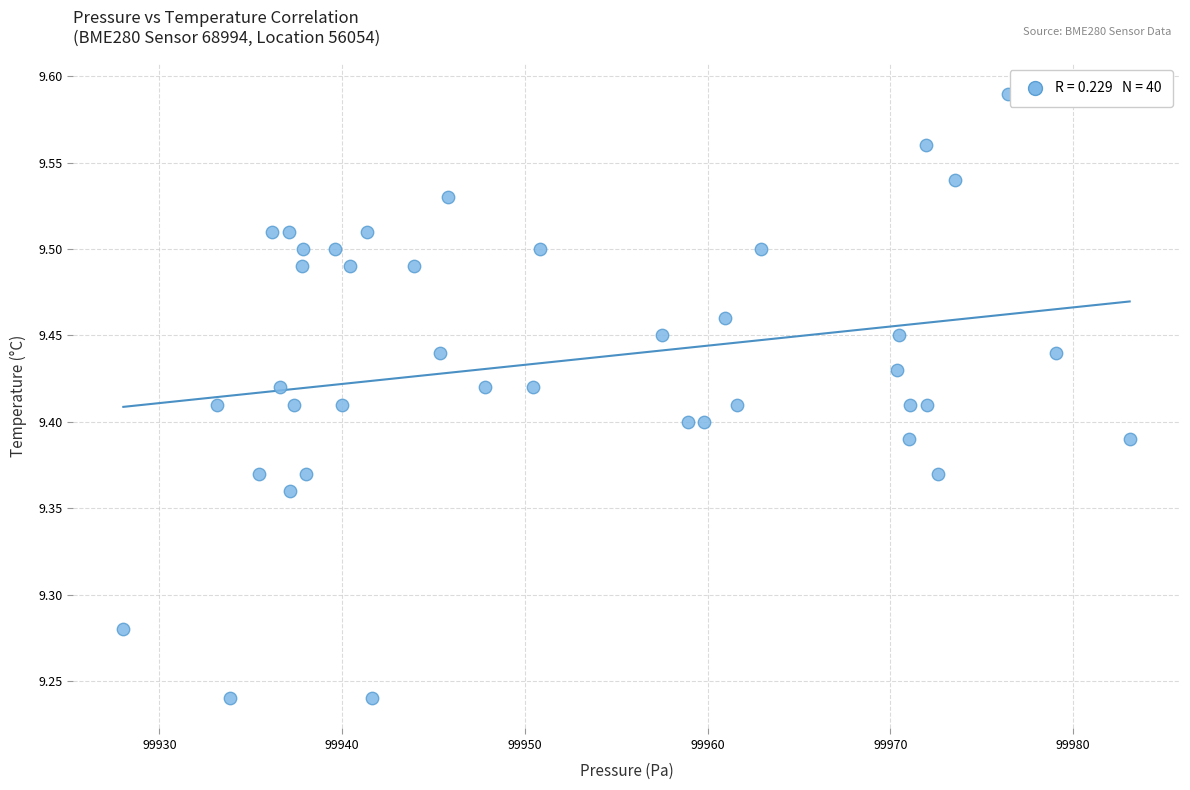

What is the range of X values (max minus min)?

55.1